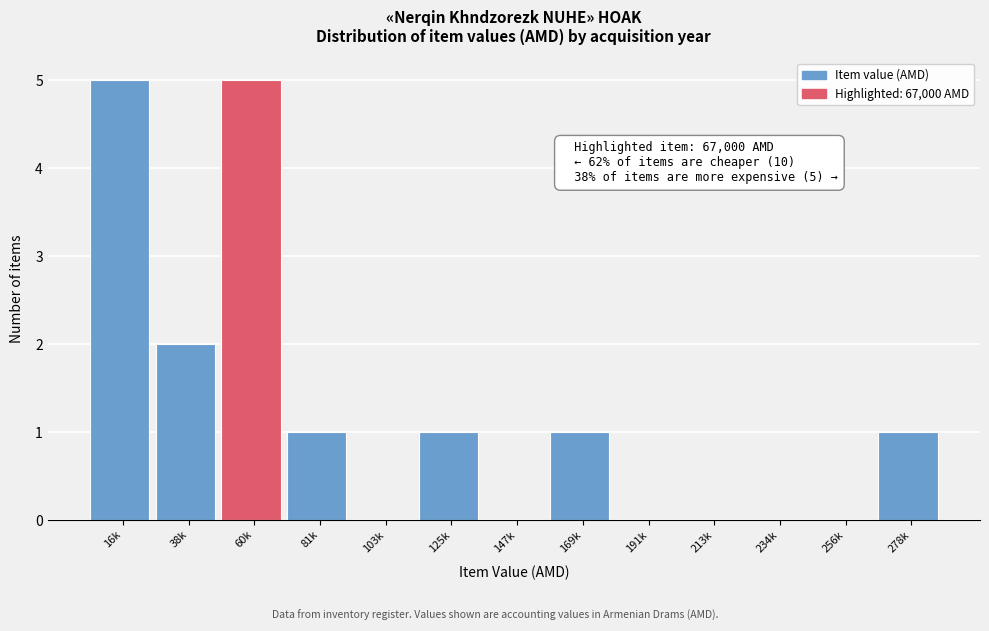

Reading left to right, what are all the values shown in this chart?

16k=5	38k=2	60k=5	81k=1	103k=0	125k=1	147k=0	169k=1	191k=0	213k=0	234k=0	256k=0	278k=1